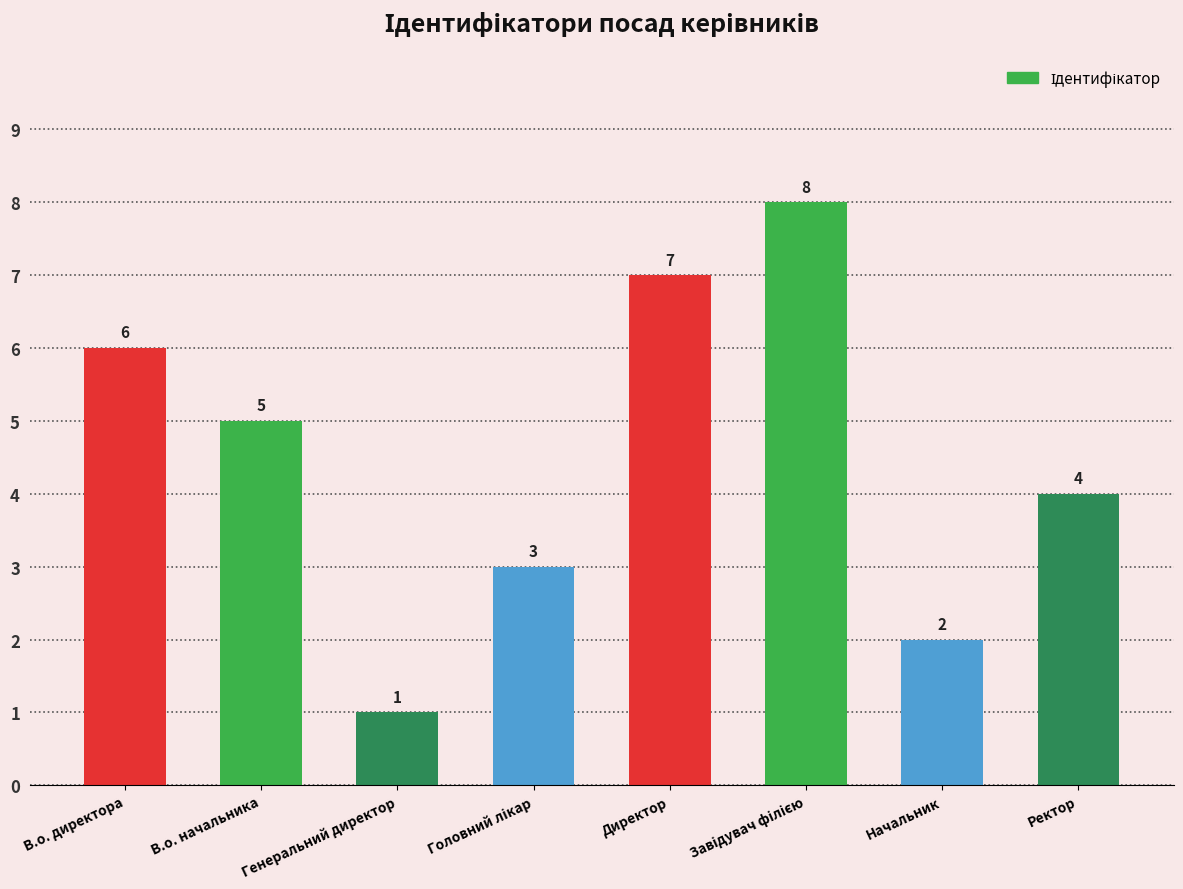

The value at В.о. директора is 6. True or false?

True